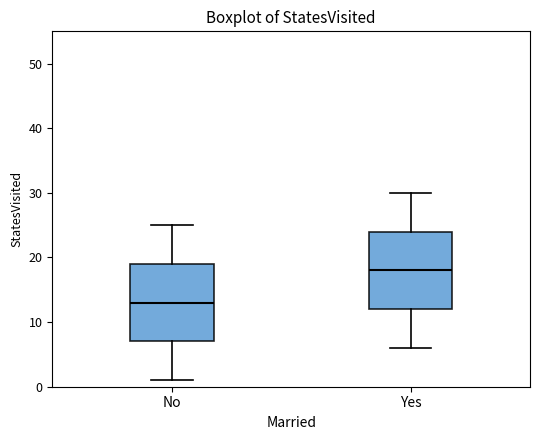

Reading left to right, read every box against the y-axis: the position of its median line, the range the box covers, and the ends of its whiskers. The values are not printed on the chart, so give them approximately, as read against the axis.

No: median 13, box 7 to 19, whiskers 1 to 25
Yes: median 18, box 12 to 24, whiskers 6 to 30